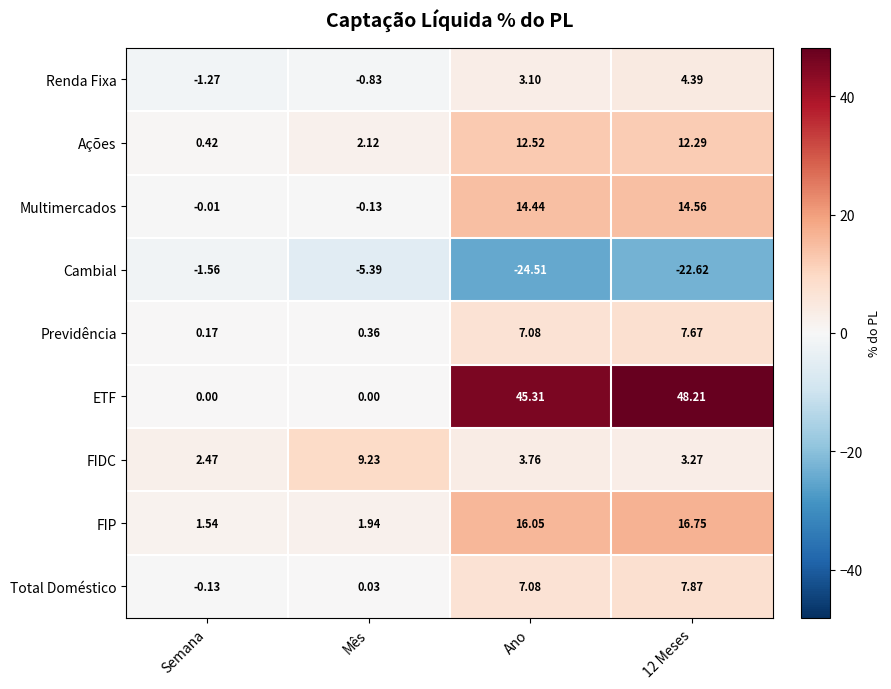

Which series has the largest range (max minus min)?

ETF